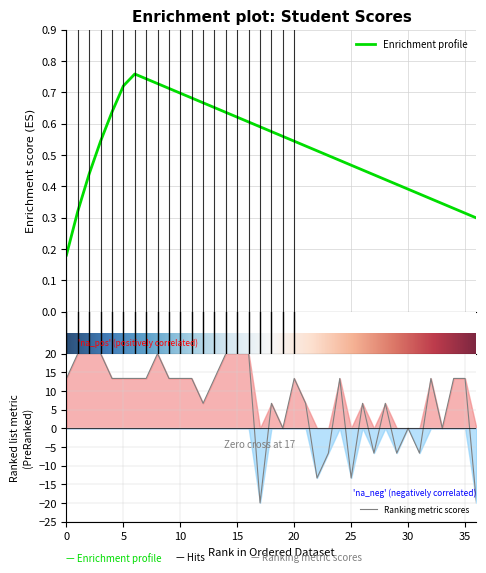

The value of Ranking metric scores at 15 is 10.8. True or false?

False